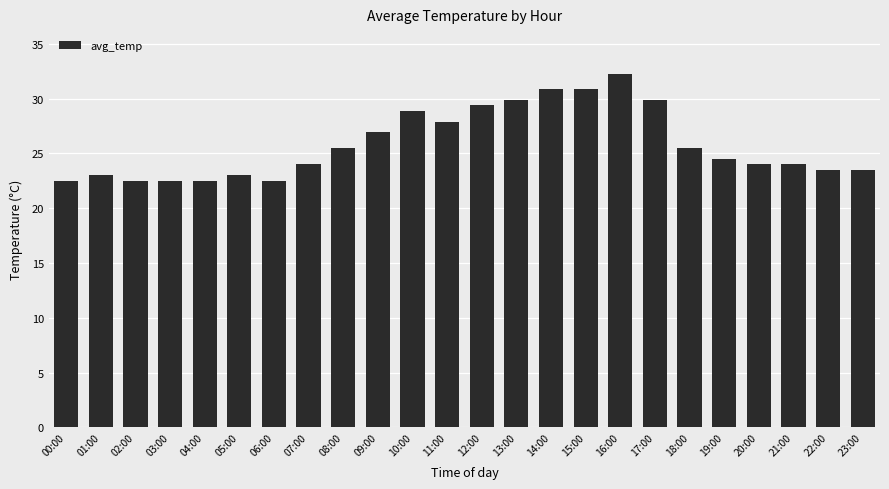

Between 00:00 and 22:00, which is larger?

22:00